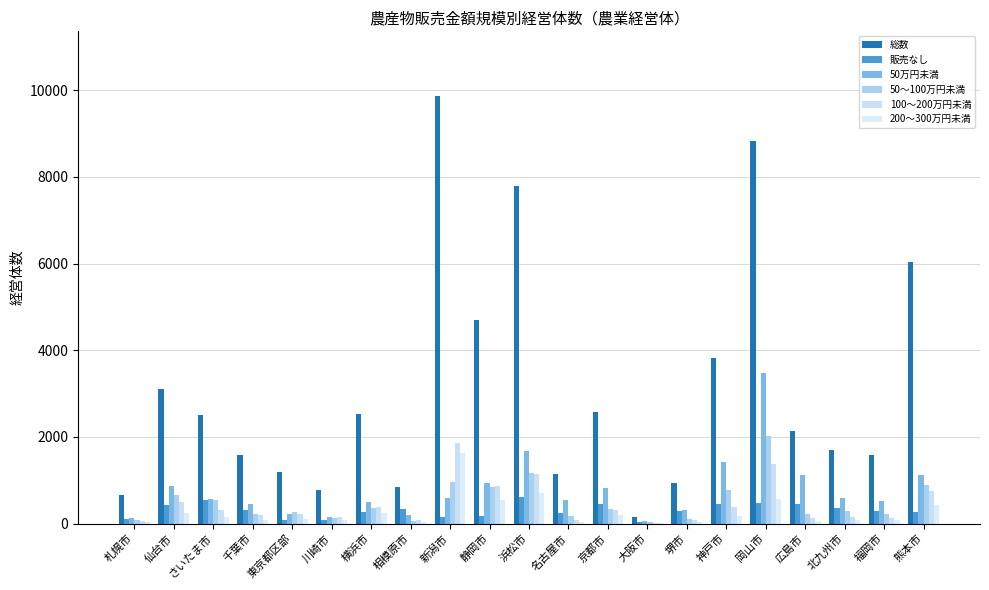

List the series in order of their peak value, lowest first.

販売なし, 200～300万円未満, 100～200万円未満, 50～100万円未満, 50万円未満, 総数